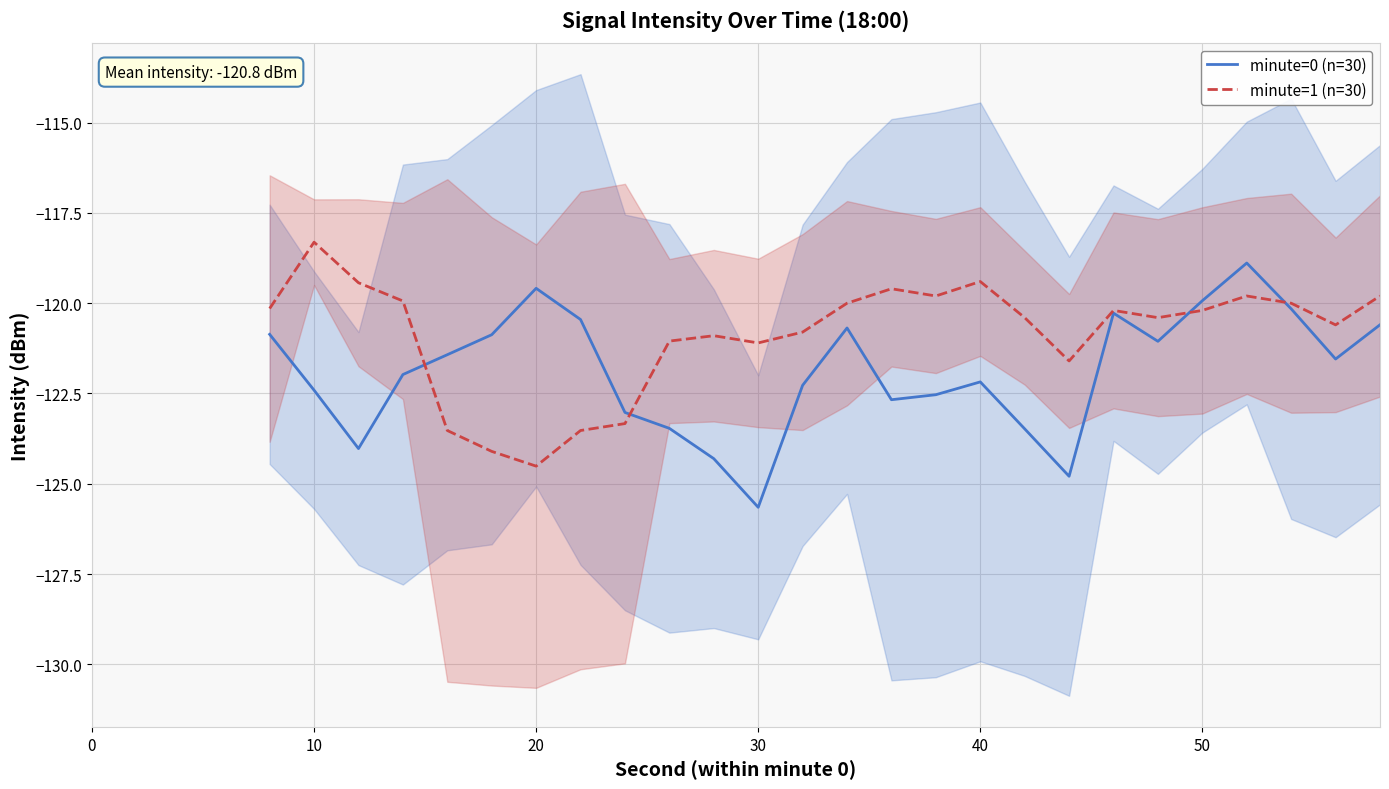

Which category has the highest value in the minute=1 (n=30) series?

10